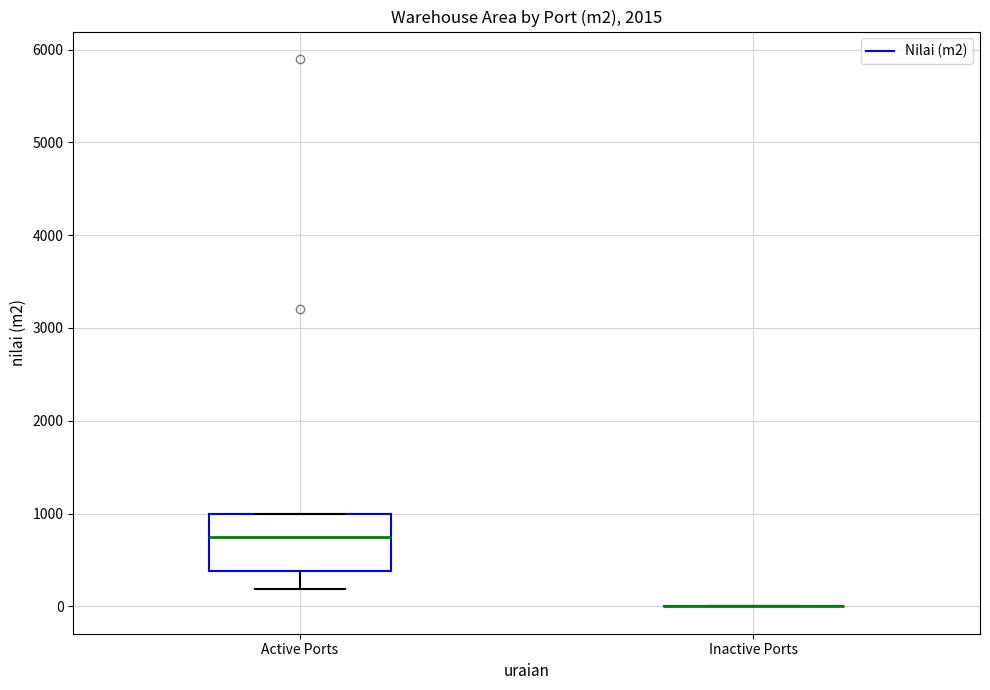

Reading left to right, transcribe this box plot: for each box, give where its median line is, the range the box spans, and where its two whiskers end, as read against the y-axis. The values are not printed on the chart, so give them approximately, as read against the axis.

Active Ports: median 800, box 400 to 1000, whiskers 200 to 1000
Inactive Ports: box collapsed to a line at 0, whiskers 0 to 0